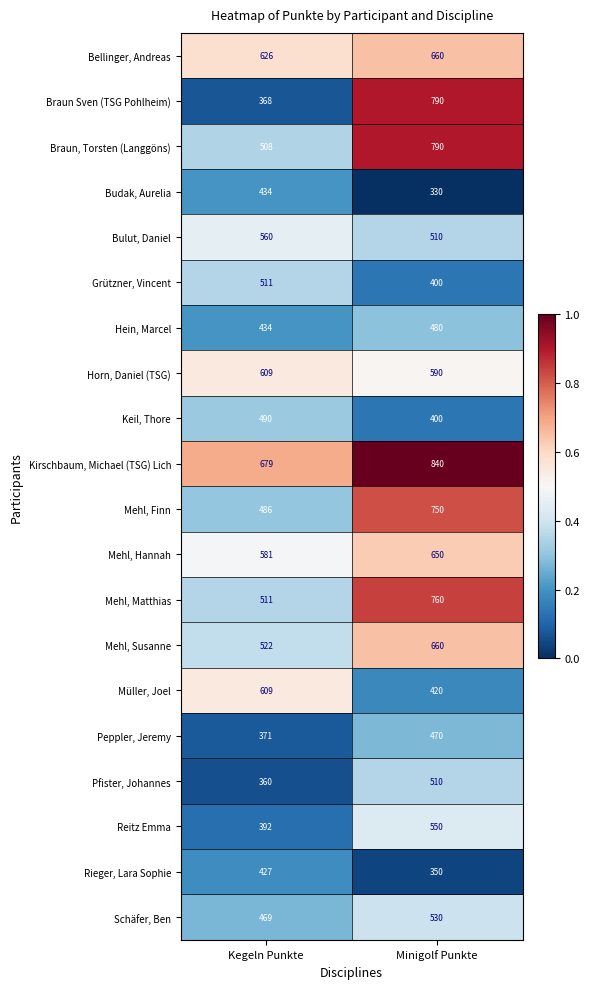

What is the total value across all series at Kegeln Punkte?

9947